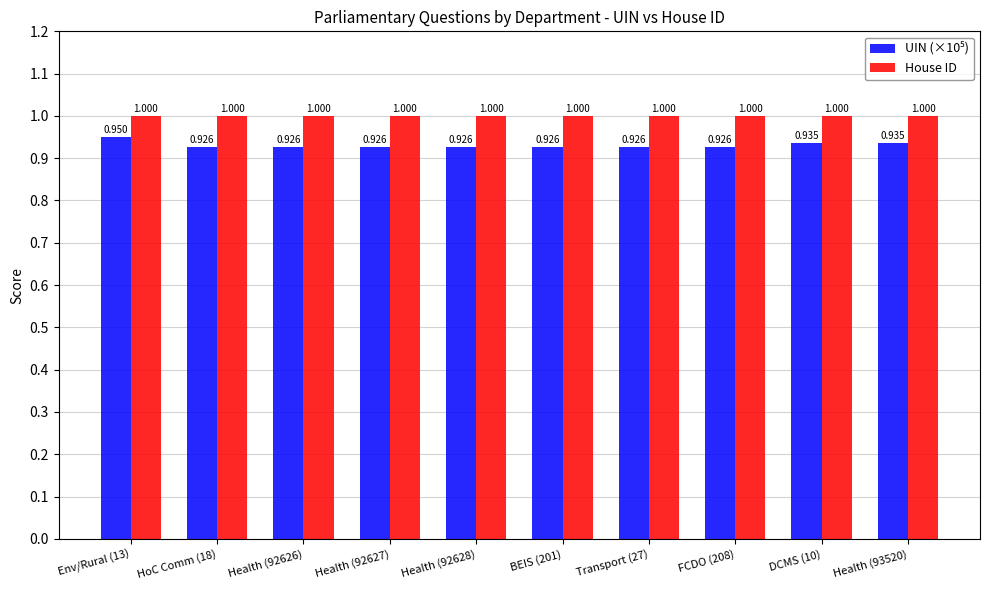

Reading left to right, transcribe all the data shown in this chart.

UIN (×10⁵): Env/Rural (13)=0.9	HoC Comm (18)=0.9	Health (92626)=0.9	Health (92627)=0.9	Health (92628)=0.9	BEIS (201)=0.9	Transport (27)=0.9	FCDO (208)=0.9	DCMS (10)=0.9	Health (93520)=0.9
House ID: Env/Rural (13)=1.0	HoC Comm (18)=1.0	Health (92626)=1.0	Health (92627)=1.0	Health (92628)=1.0	BEIS (201)=1.0	Transport (27)=1.0	FCDO (208)=1.0	DCMS (10)=1.0	Health (93520)=1.0